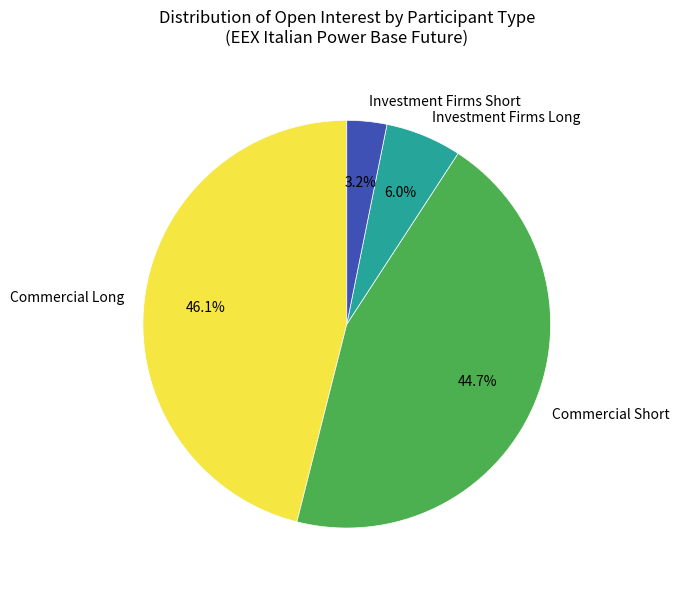

To the nearest percent, what is the combined percentage of Investment Firms Short and Investment Firms Long?

9%